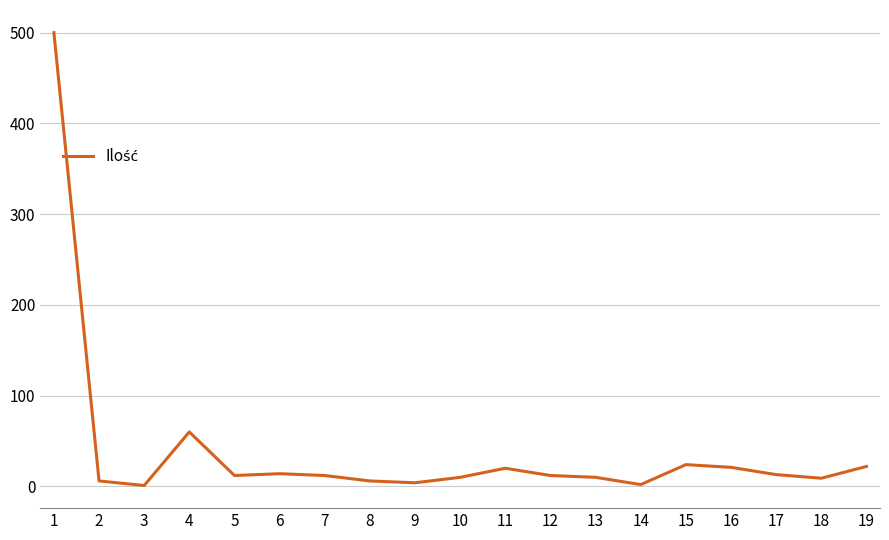

What is the difference between the maximum and minimum values?

499